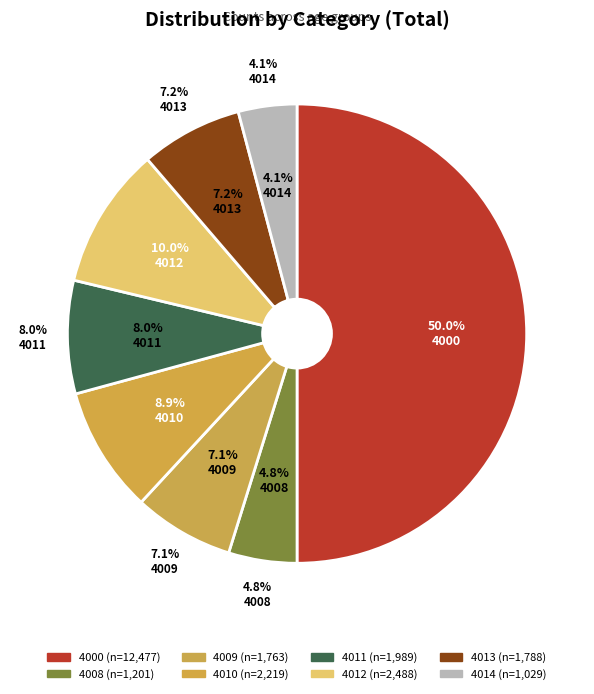

Is 4009 the majority of the pie?

No